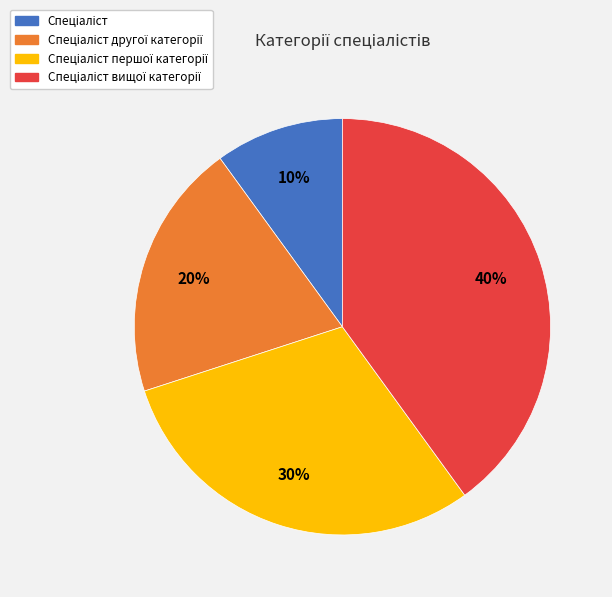

To the nearest percent, what is the difference between the largest and smallest slice percentages?

30%